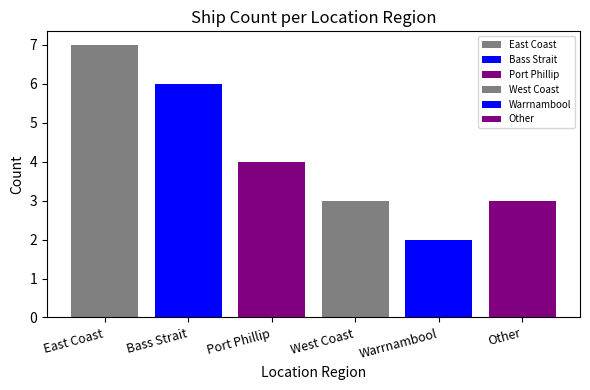

What position from the right is East Coast?

6